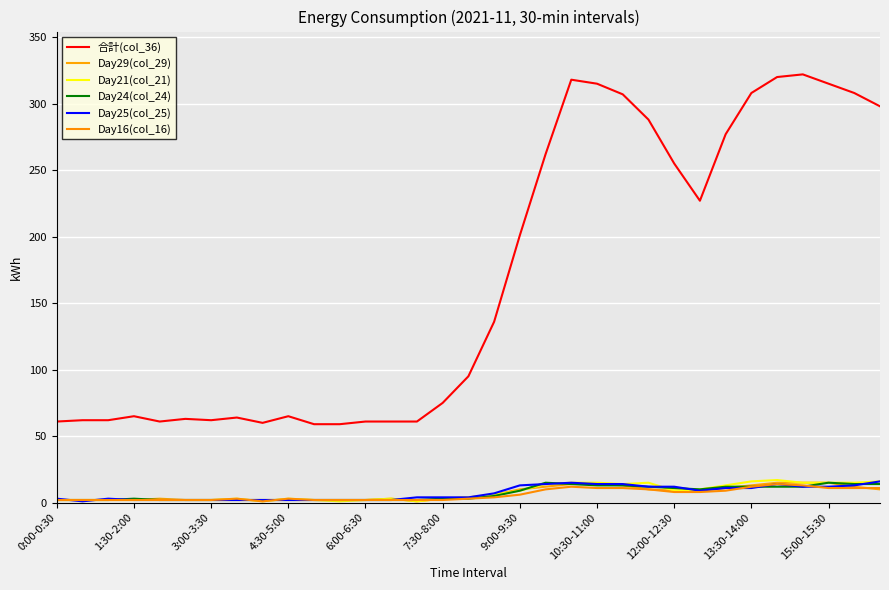

How many intersections are there between Day25(col_25) and Day21(col_21)?

7